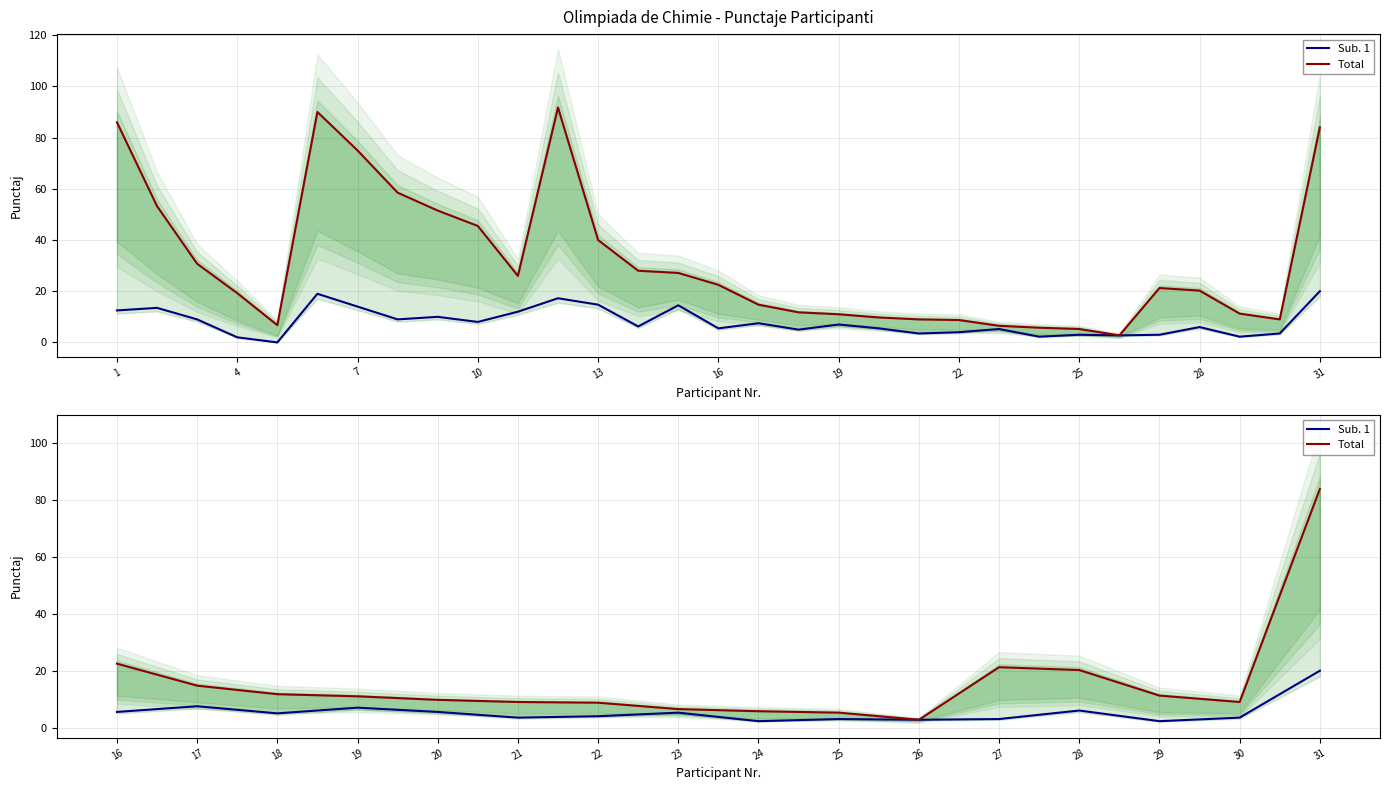

True or false: Total and Sub. 1 intersect in this chart.

False